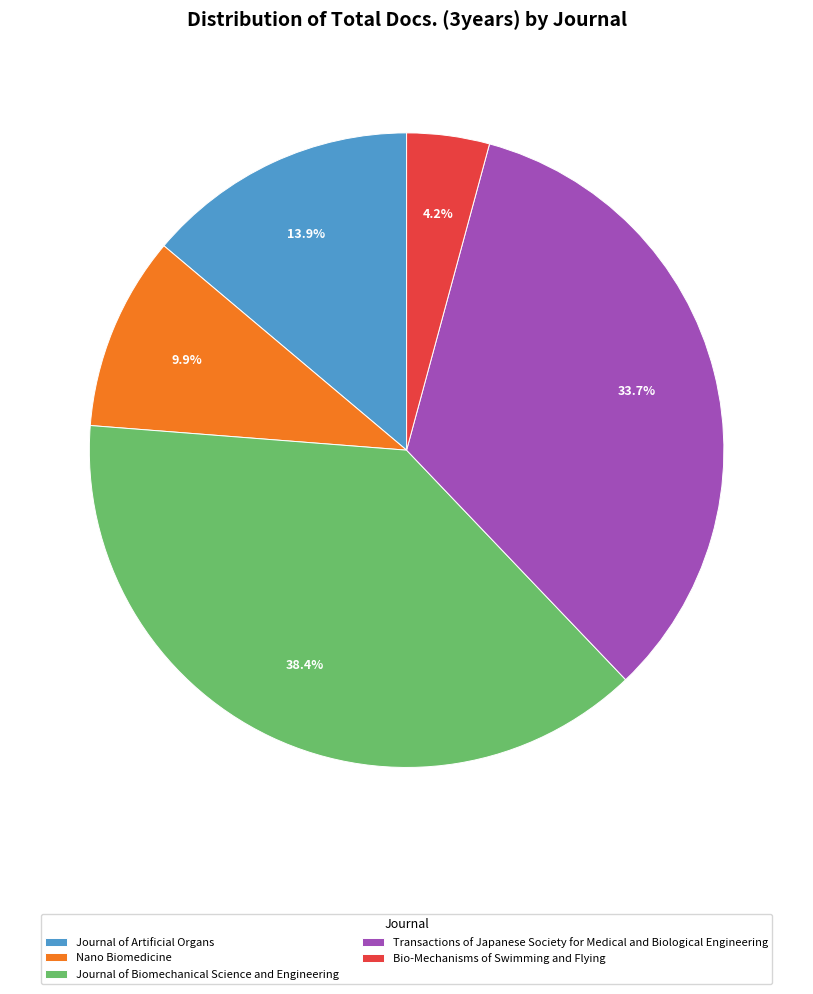

Which has a higher value, Journal of Biomechanical Science and Engineering or Nano Biomedicine?

Journal of Biomechanical Science and Engineering